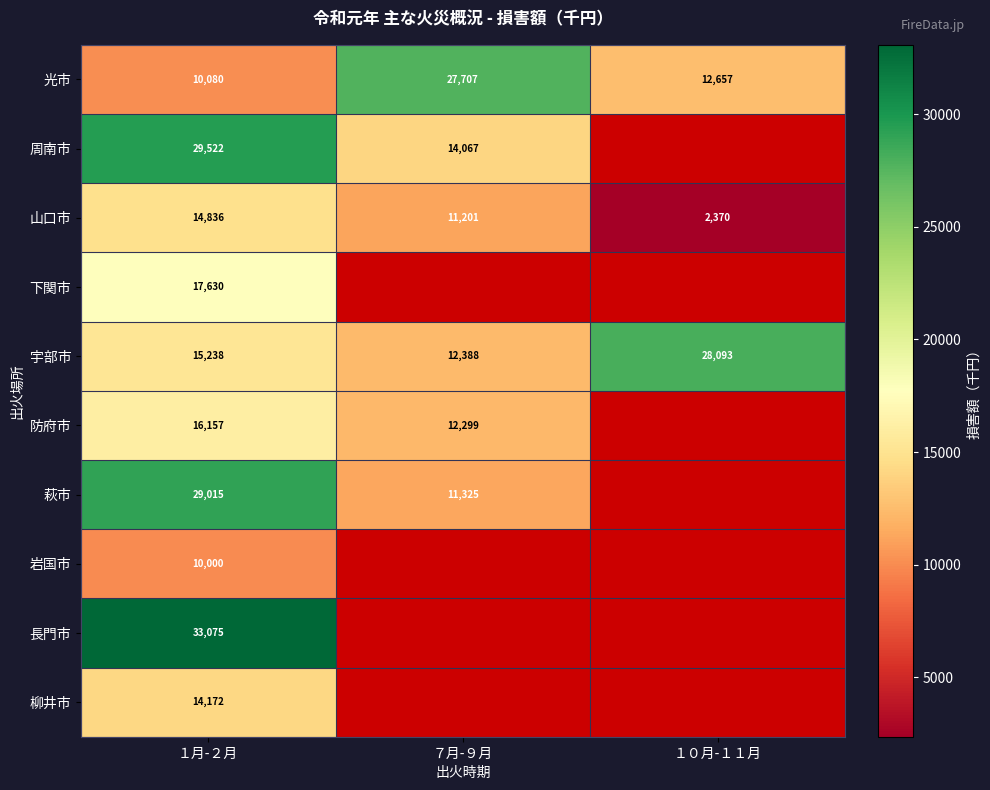

Rank the categories by 光市 value from lowest to highest.

１月-２月, １０月-１１月, ７月-９月